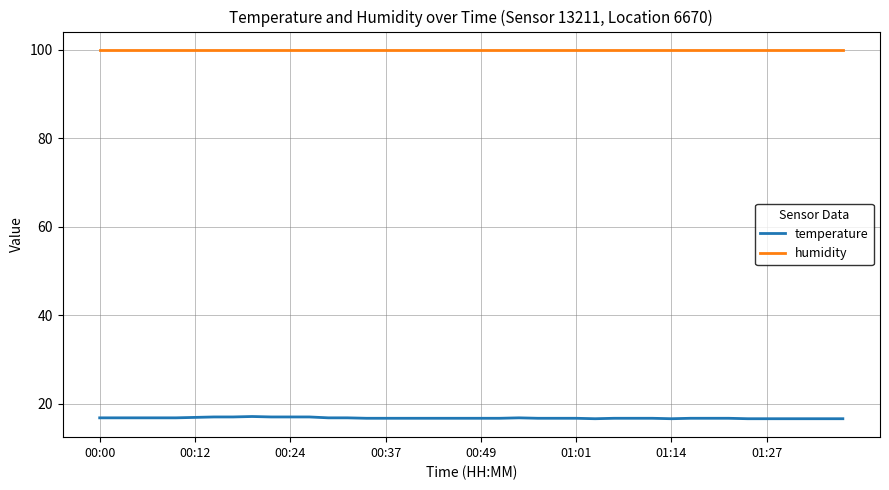

Which series has the largest total across all categories?

humidity